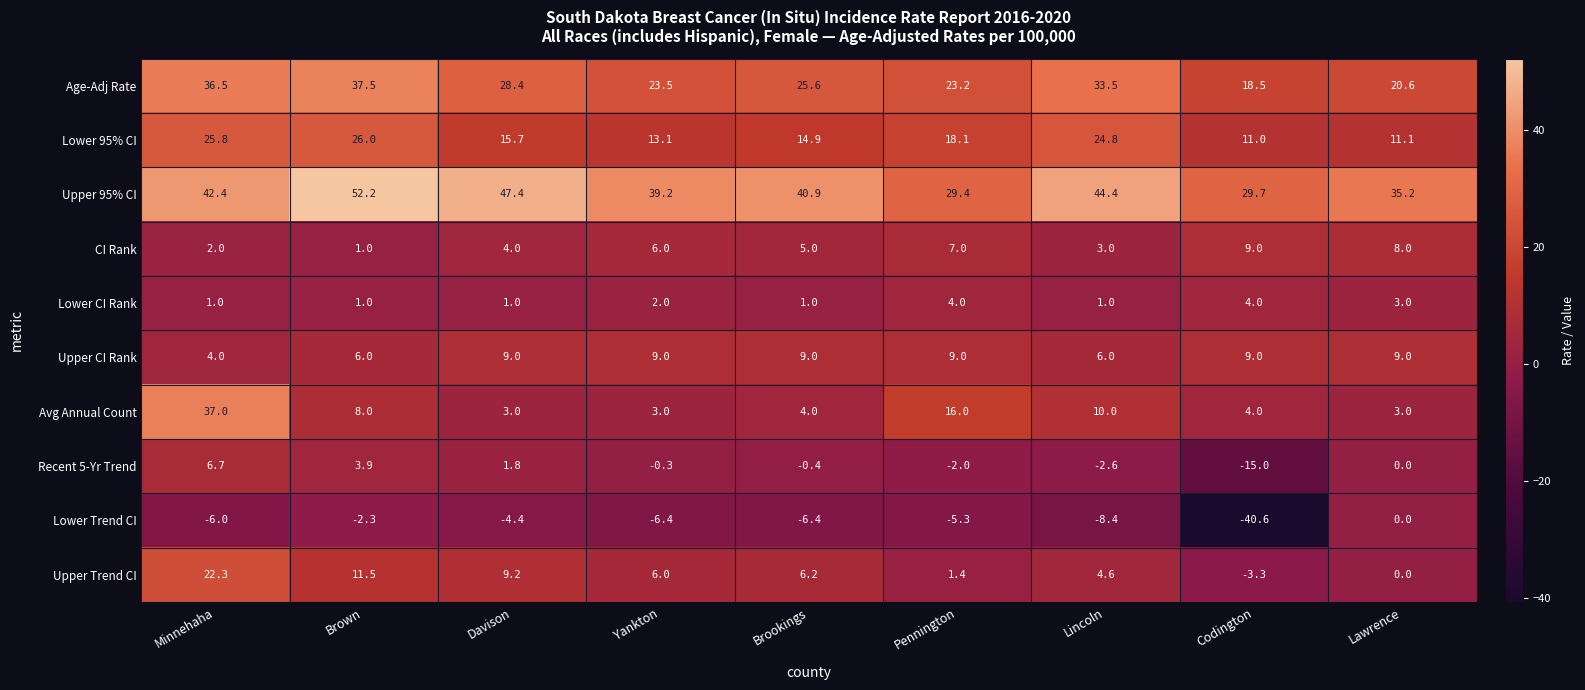

Count the number of data series in this chart.

10